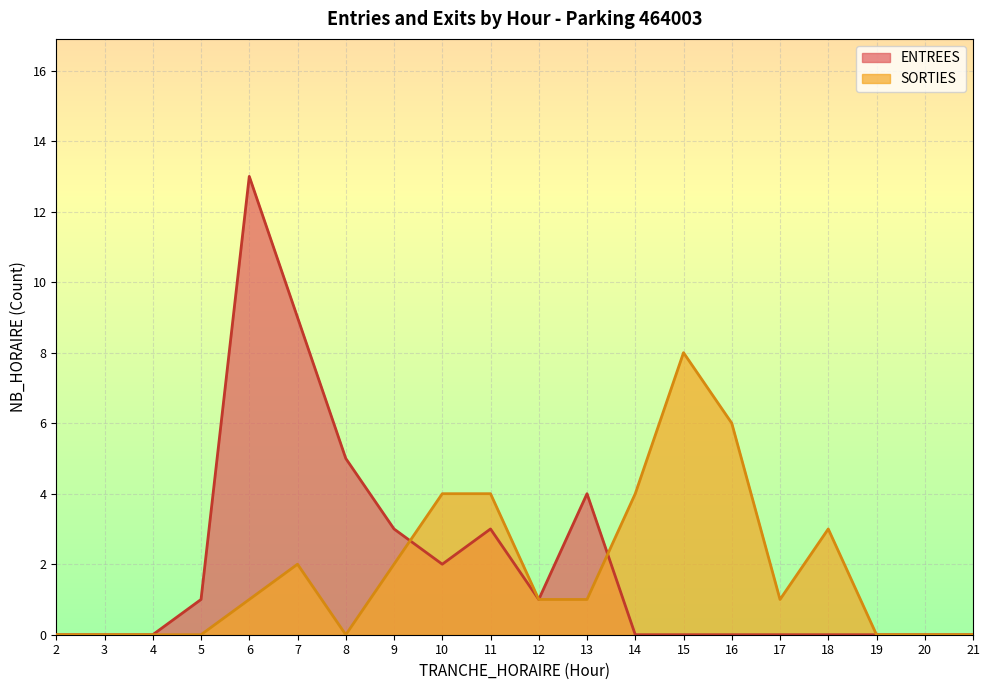

Between 3 and 12, which series saw the biggest shift?

ENTREES